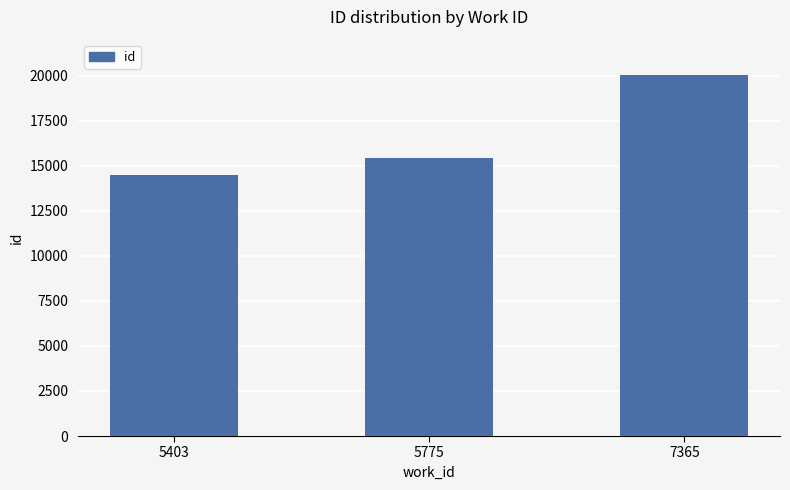

What is the difference between the maximum and minimum values?

5565